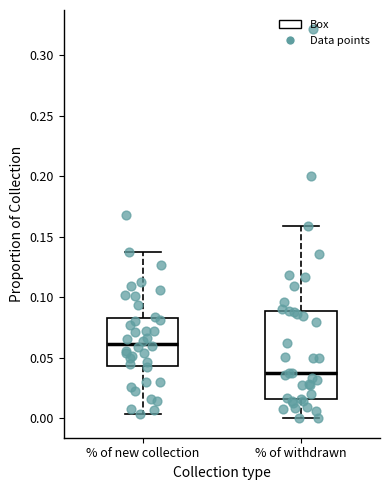

Reading left to right, read every box against the y-axis: the position of its median line, the range the box covers, and the ends of its whiskers. The values are not printed on the chart, so give them approximately, as read against the axis.

% of new collection: median 0.060, box 0.045 to 0.085, whiskers 0.005 to 0.135
% of withdrawn: median 0.035, box 0.015 to 0.090, whiskers 0.000 to 0.160